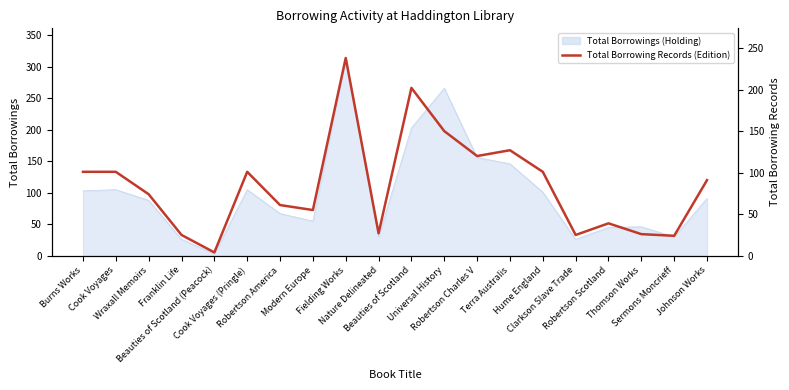

What is the ratio of the value at Cook Voyages (Pringle) to the value at Modern Europe?

1.8